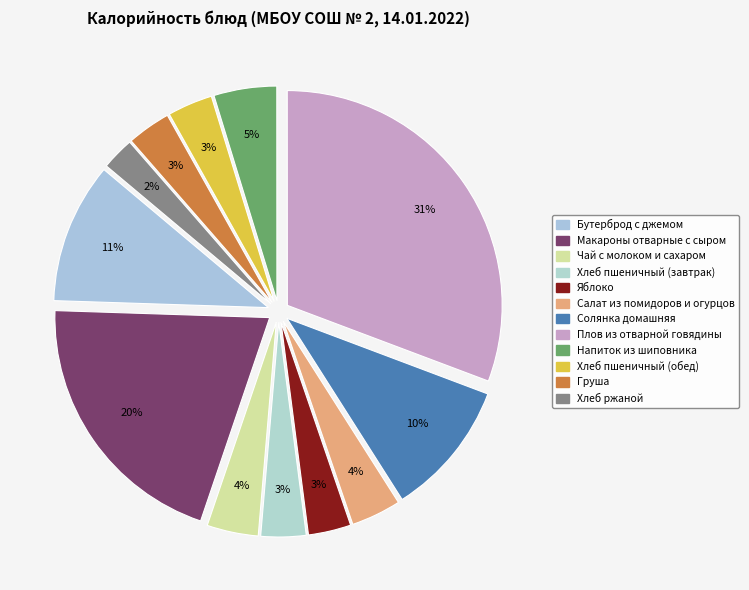

To the nearest percent, what percentage of the pie is Груша?

3%